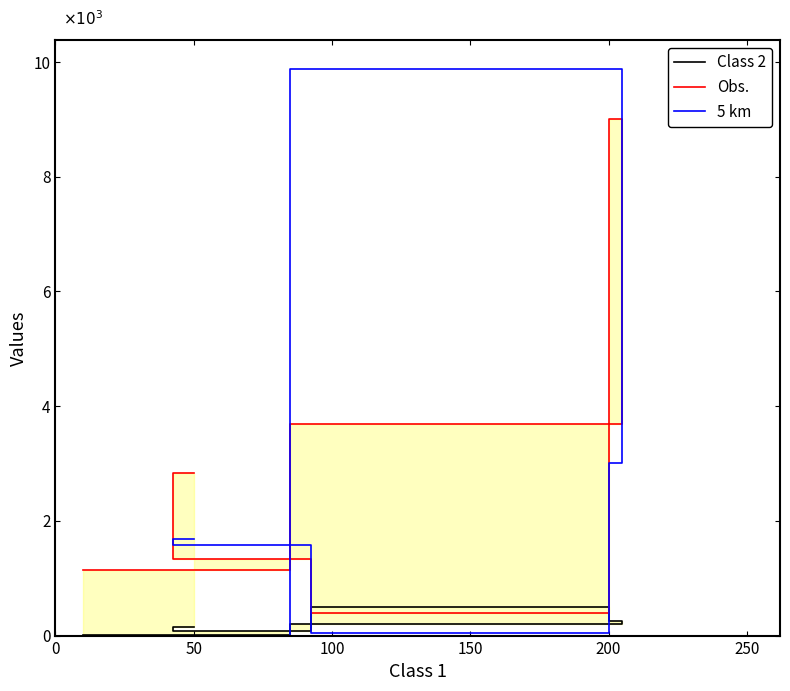

How many categories are shown in the chart?

6